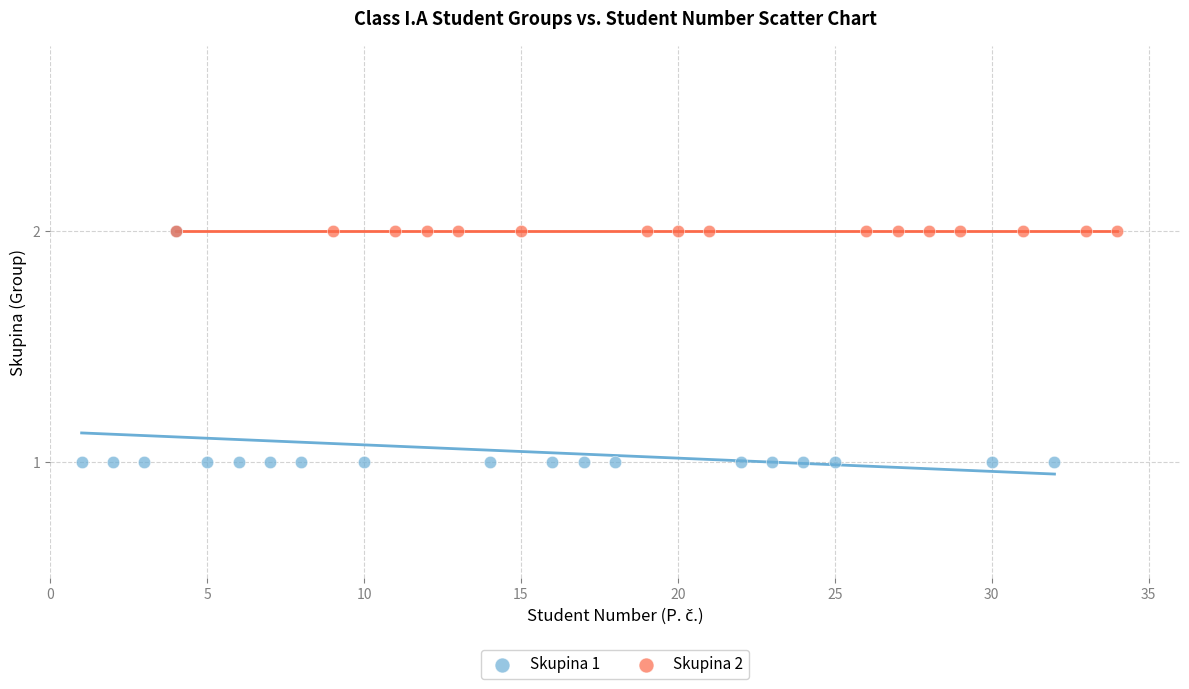

Which series contains the lowest Y value?

Skupina 1